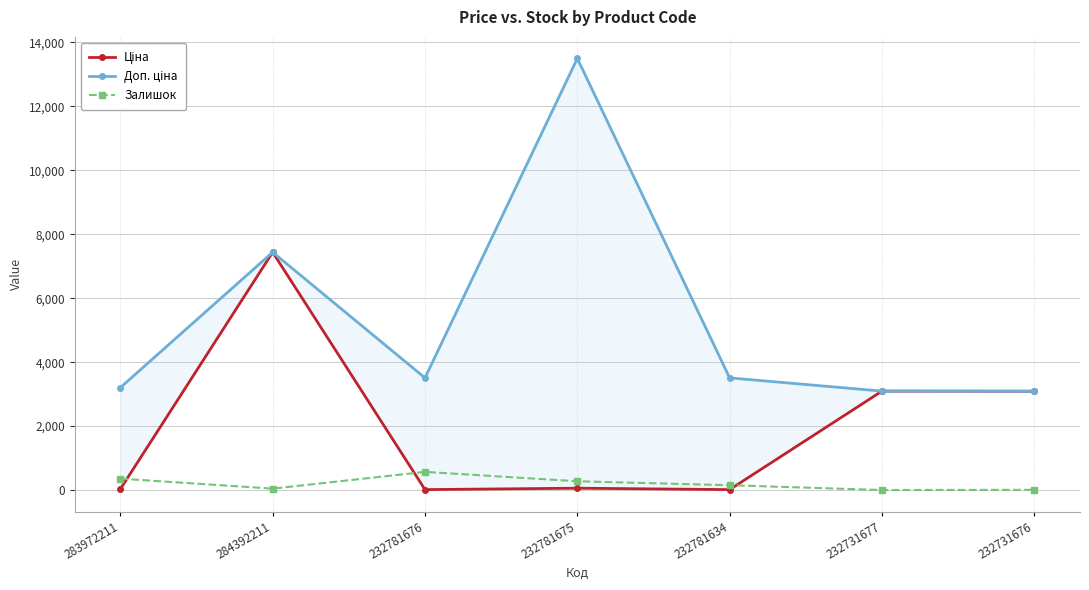

Rank the series by their average value, from highest to lowest.

Доп. ціна, Ціна, Залишок